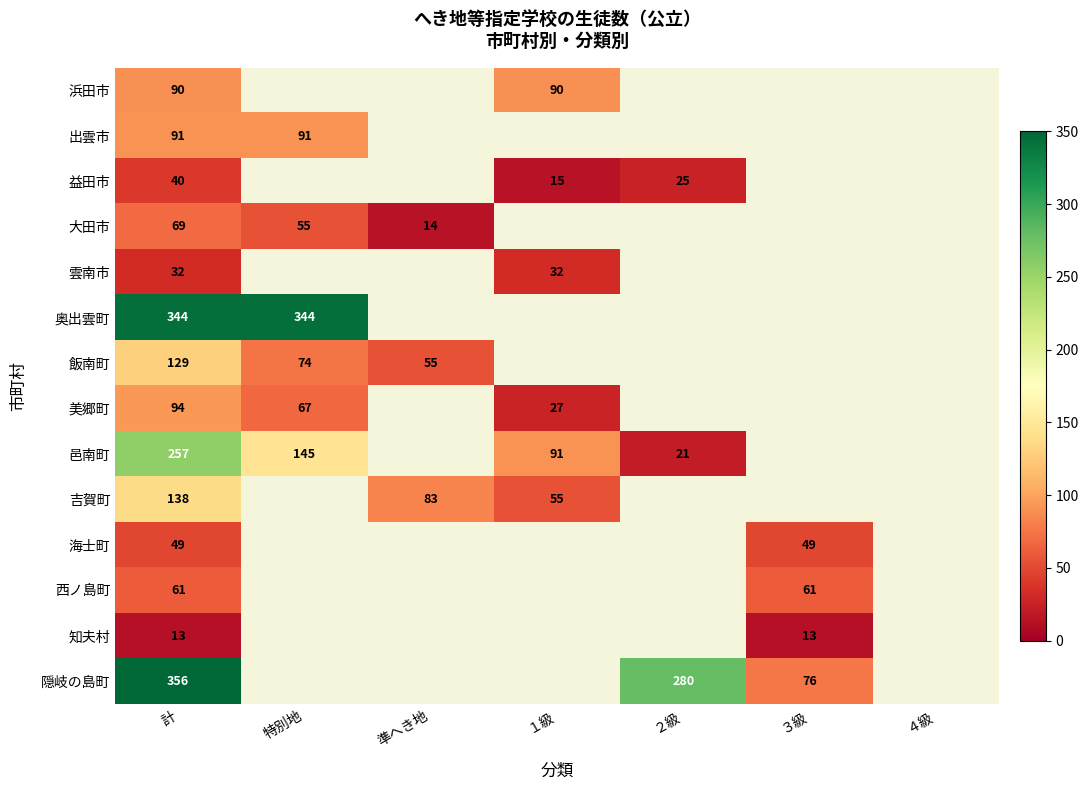

Is it true that 出雲市 equals 55 at 特別地?

False